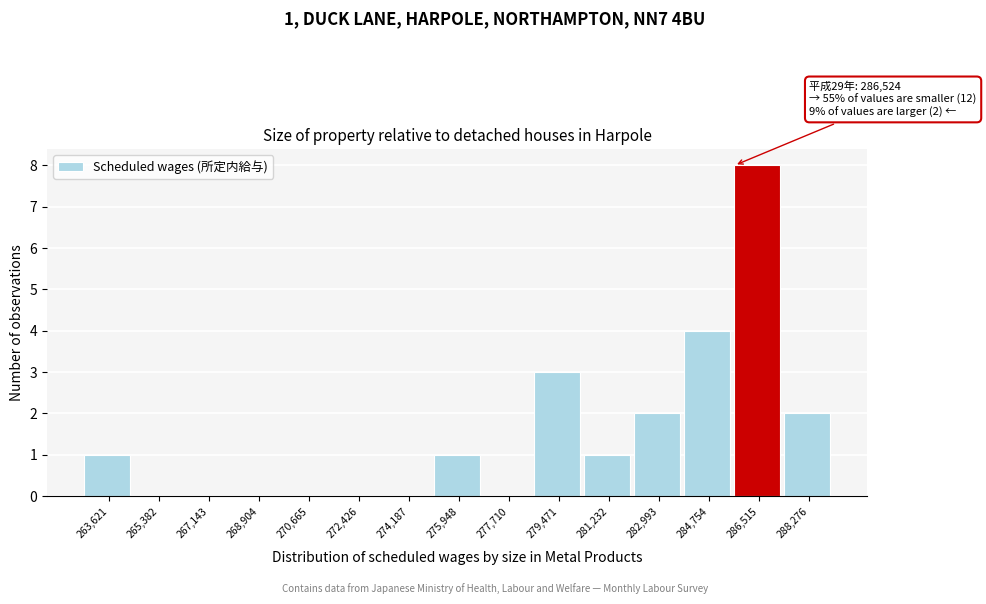

Reading left to right, list all the values displayed in this chart.

263,621=1	265,382=0	267,143=0	268,904=0	270,665=0	272,426=0	274,187=0	275,948=1	277,710=0	279,471=3	281,232=1	282,993=2	284,754=4	286,515=8	288,276=2